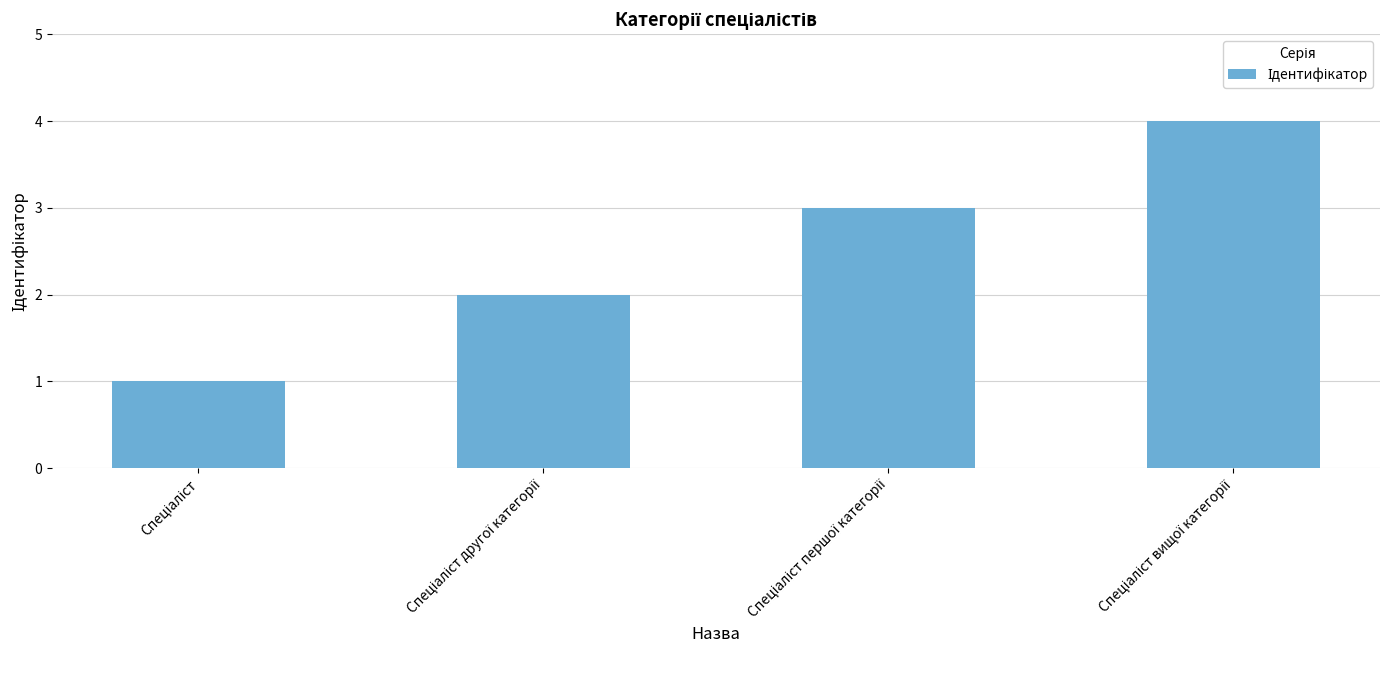

What is the sum of all values?

10